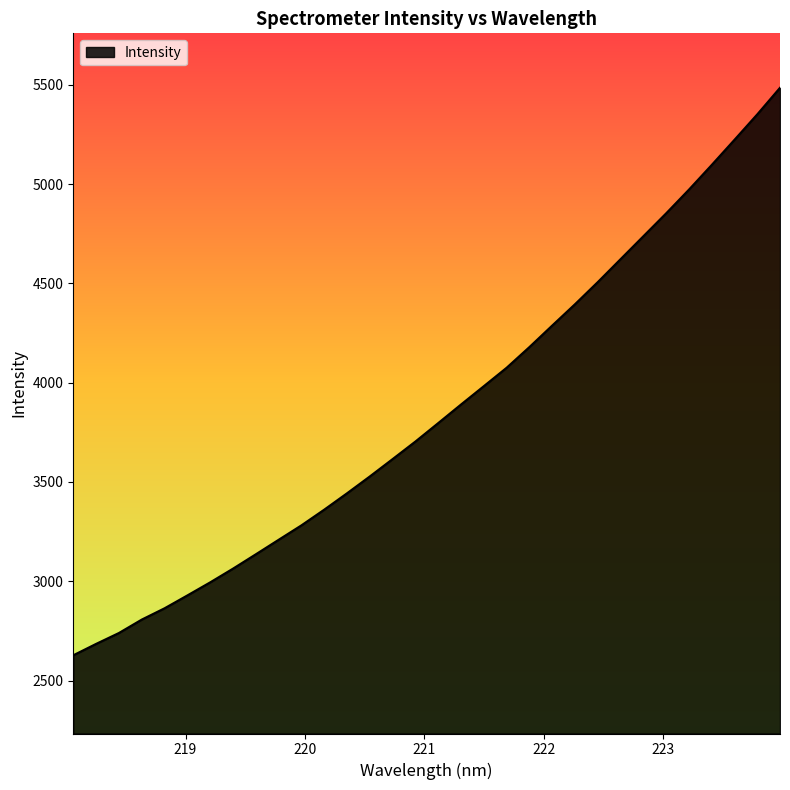

What is the difference between the maximum and second lowest values?

2801.0